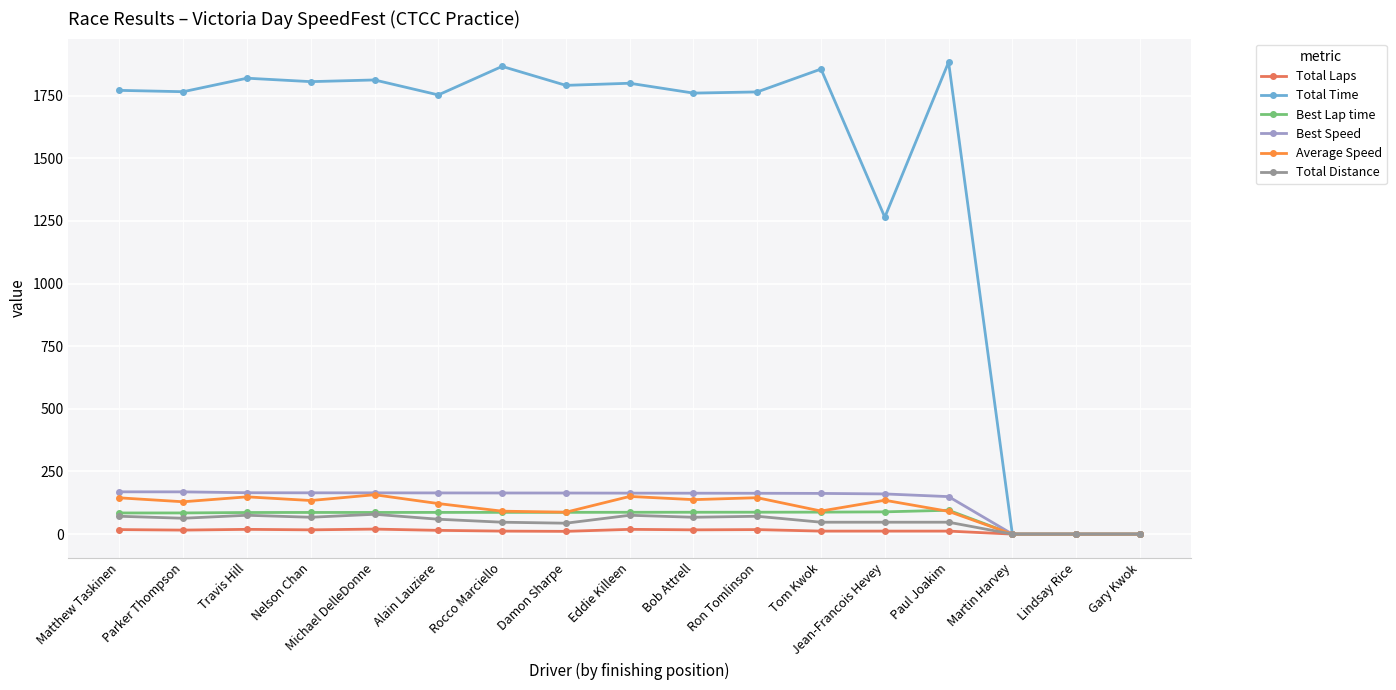

What is the approximate value of Total Laps at Michael DelleDonne?

20.0